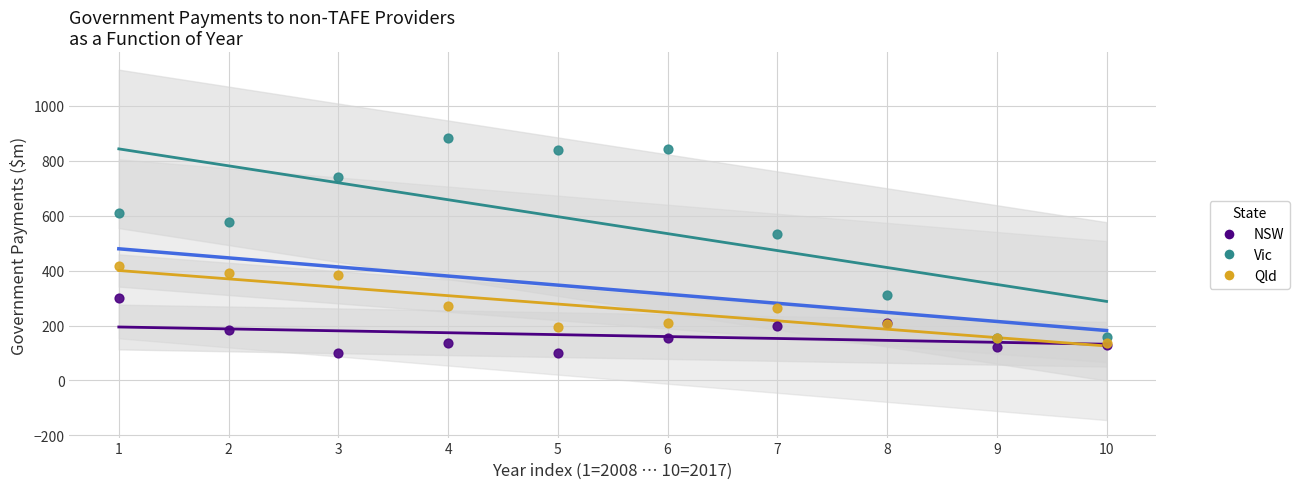

Across all series, what Y value is closest to 491?

533.7